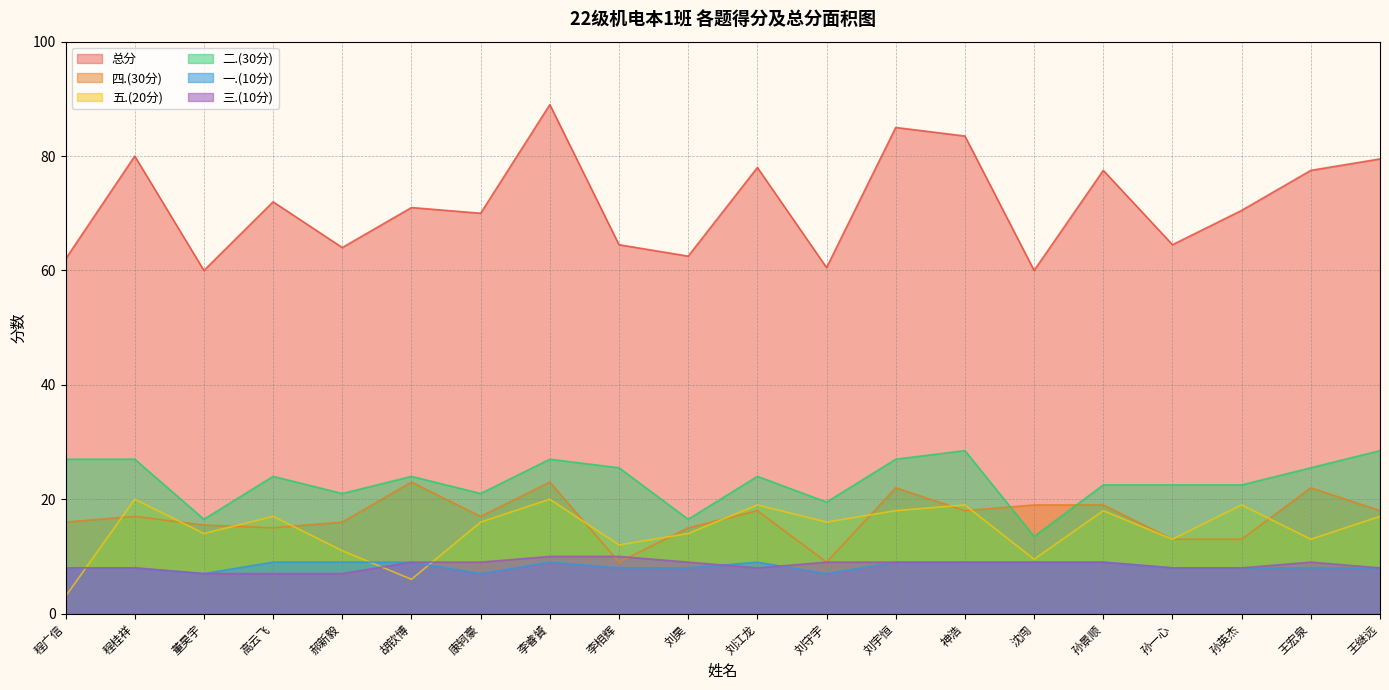

What is the spread (max minus min) of values at 孙一心?

56.5